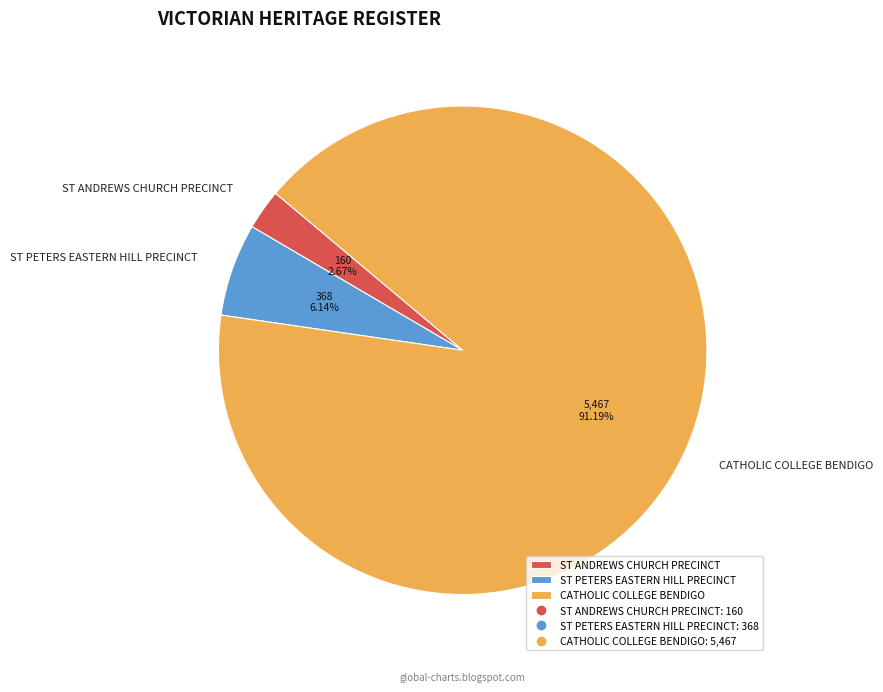

Which slice is the smallest?

ST ANDREWS CHURCH PRECINCT